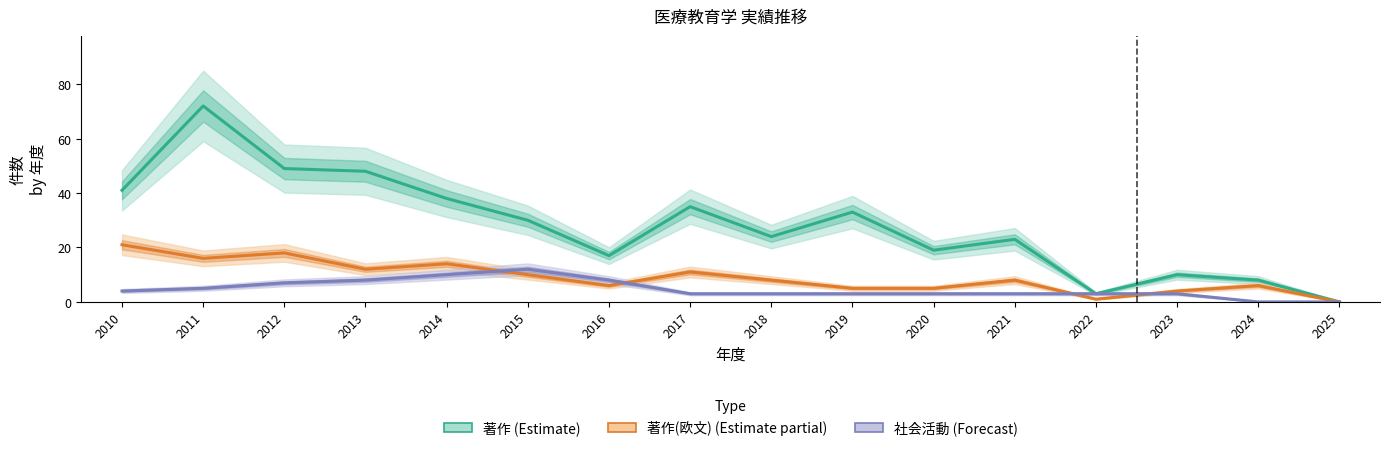

True or false: 著作 (Estimate) and 著作(欧文) (Estimate partial) intersect in this chart.

False